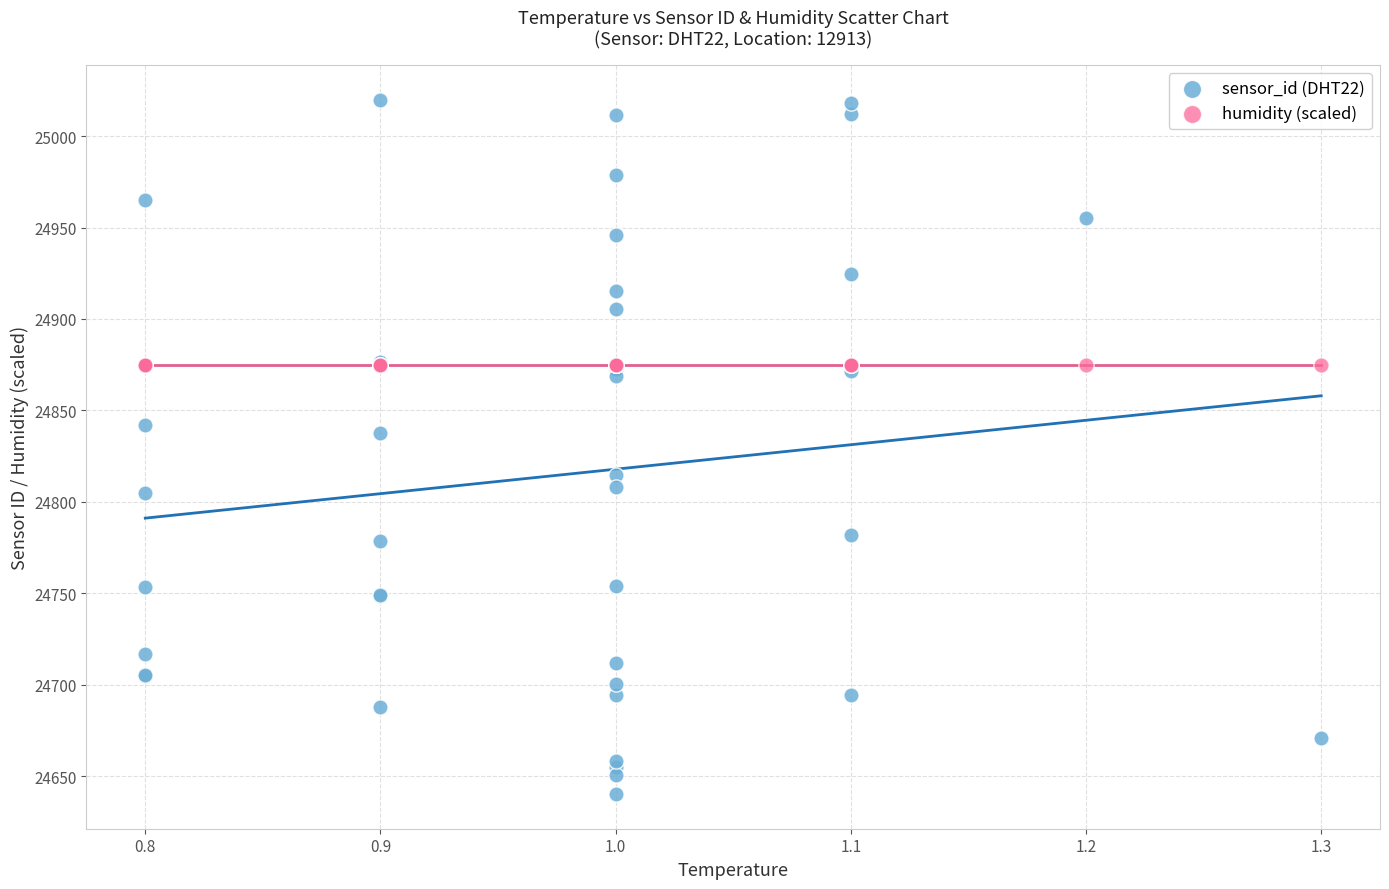

In the sensor_id (DHT22) series, what Y value is closest to 24830?

24837.7